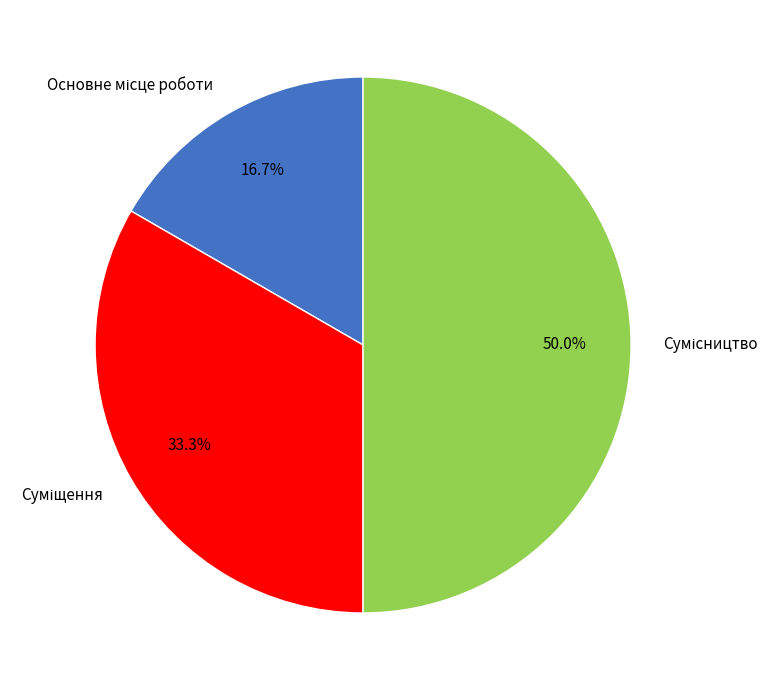

Does Суміщення account for over 50% of the chart?

No